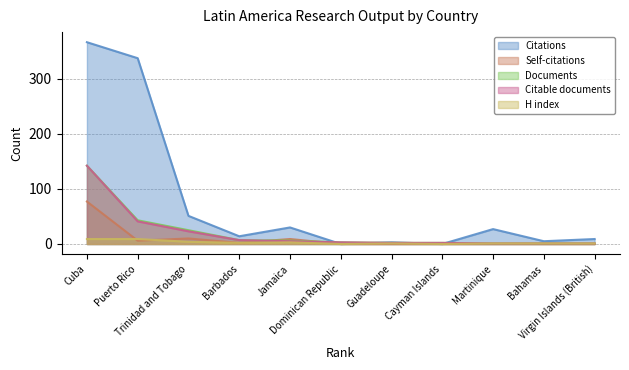

What position from the right is Virgin Islands (British)?

1